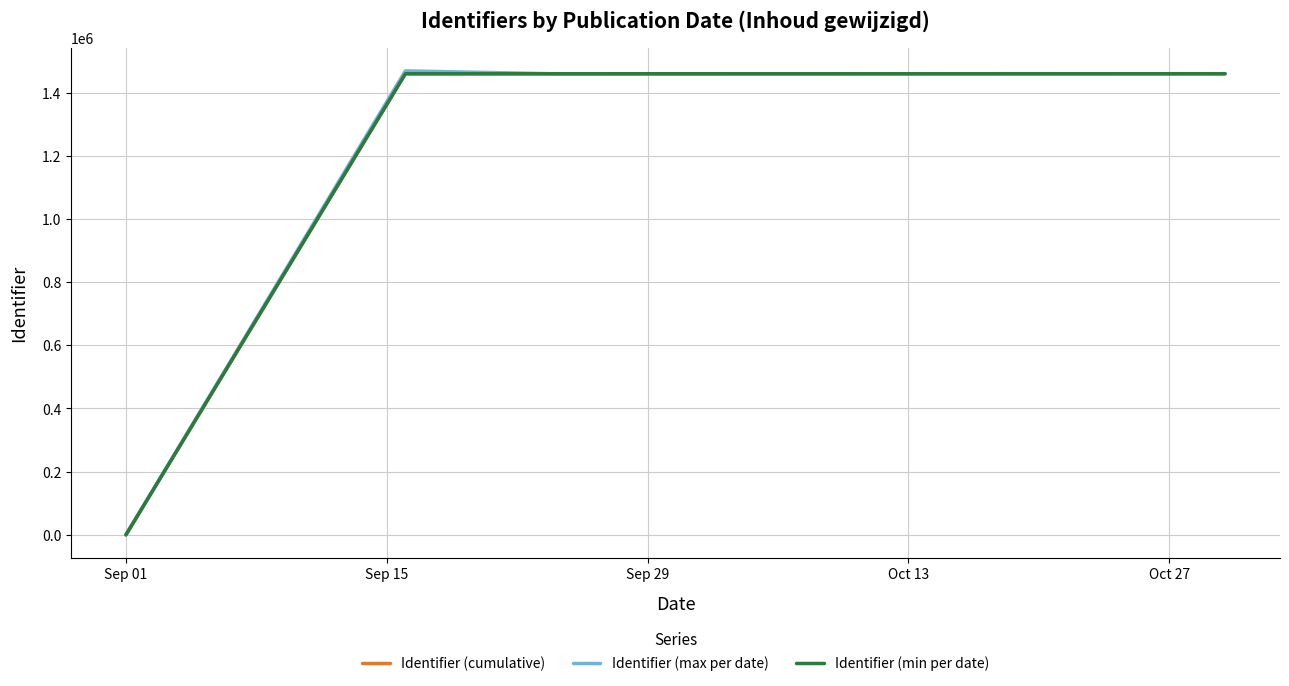

What is the difference between the second highest and minimum values in the Identifier (max per date) series?

1460055